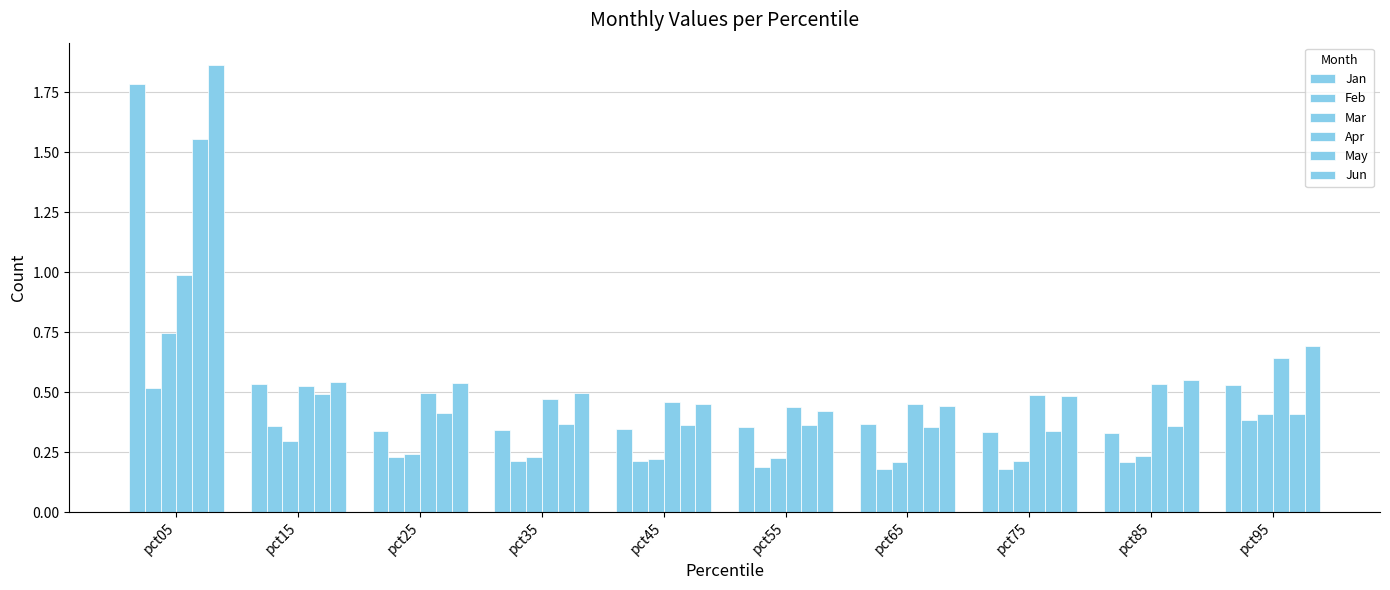

Count the number of categories in the chart.

10